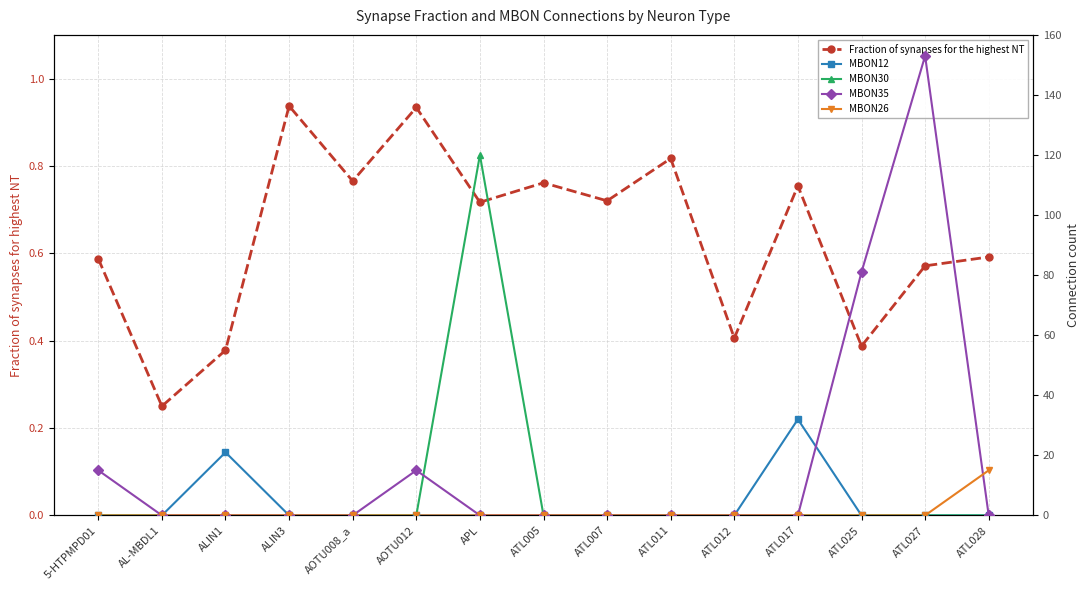

Which series has the largest total across all categories?

MBON35